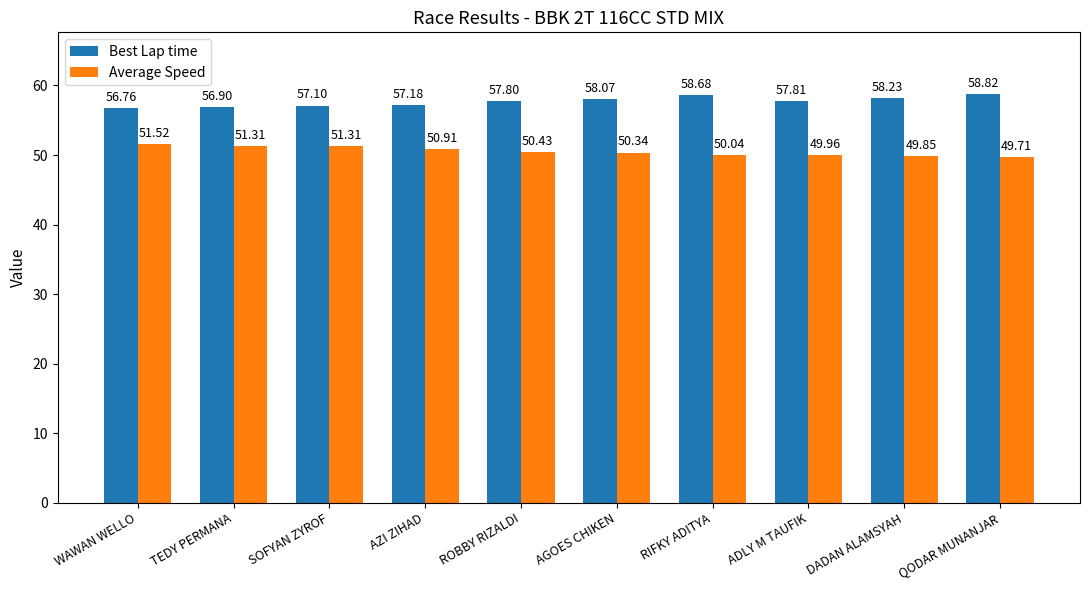

How many data points does each series have?

10